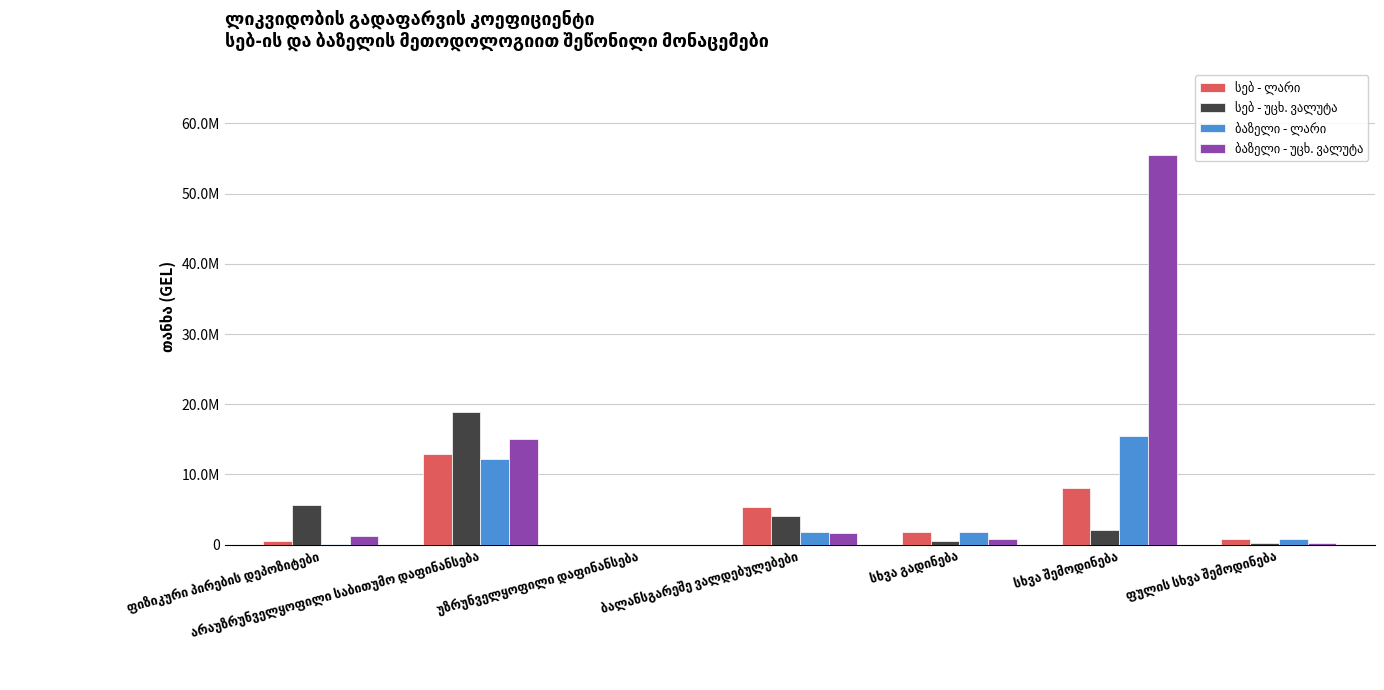

Reading left to right, what are all the values shown in this chart?

სებ - ლარი: ფიზიკური პირების დეპოზიტები=457253.1	არაუზრუნველყოფილი საბითუმო დაფინანსება=12918073.8	უზრუნველყოფილი დაფინანსება=0.0	ბალანსგარეშე ვალდებულებები=5290324.4	სხვა გადინება=1819013.2	სხვა შემოდინება=8028224.4	ფულის სხვა შემოდინება=741773.4
სებ - უცხ. ვალუტა: ფიზიკური პირების დეპოზიტები=5677270.6	არაუზრუნველყოფილი საბითუმო დაფინანსება=18867242.8	უზრუნველყოფილი დაფინანსება=0.0	ბალანსგარეშე ვალდებულებები=4110629.0	სხვა გადინება=585435.6	სხვა შემოდინება=2047439.6	ფულის სხვა შემოდინება=201079.5
ბაზელი - ლარი: ფიზიკური პირების დეპოზიტები=123251.6	არაუზრუნველყოფილი საბითუმო დაფინანსება=12269763.9	უზრუნველყოფილი დაფინანსება=0.0	ბალანსგარეშე ვალდებულებები=1830380.1	სხვა გადინება=1836993.4	სხვა შემოდინება=15475733.4	ფულის სხვა შემოდინება=742810.1
ბაზელი - უცხ. ვალუტა: ფიზიკური პირების დეპოზიტები=1170196.0	არაუზრუნველყოფილი საბითუმო დაფინანსება=15004698.4	უზრუნველყოფილი დაფინანსება=0.0	ბალანსგარეშე ვალდებულებები=1666291.9	სხვა გადინება=765415.8	სხვა შემოდინება=55518009.8	ფულის სხვა შემოდინება=202387.2